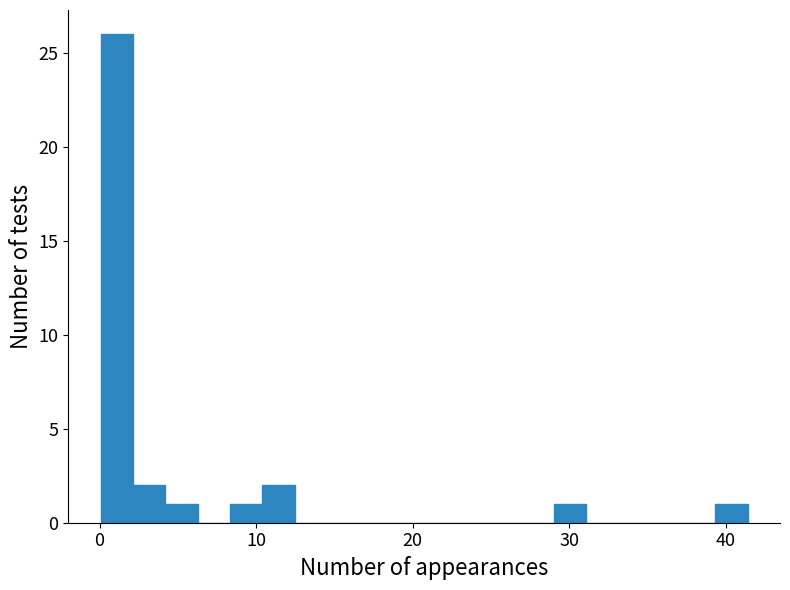

Read against the x-axis, roughly where is the centre of the tallest bar?

1